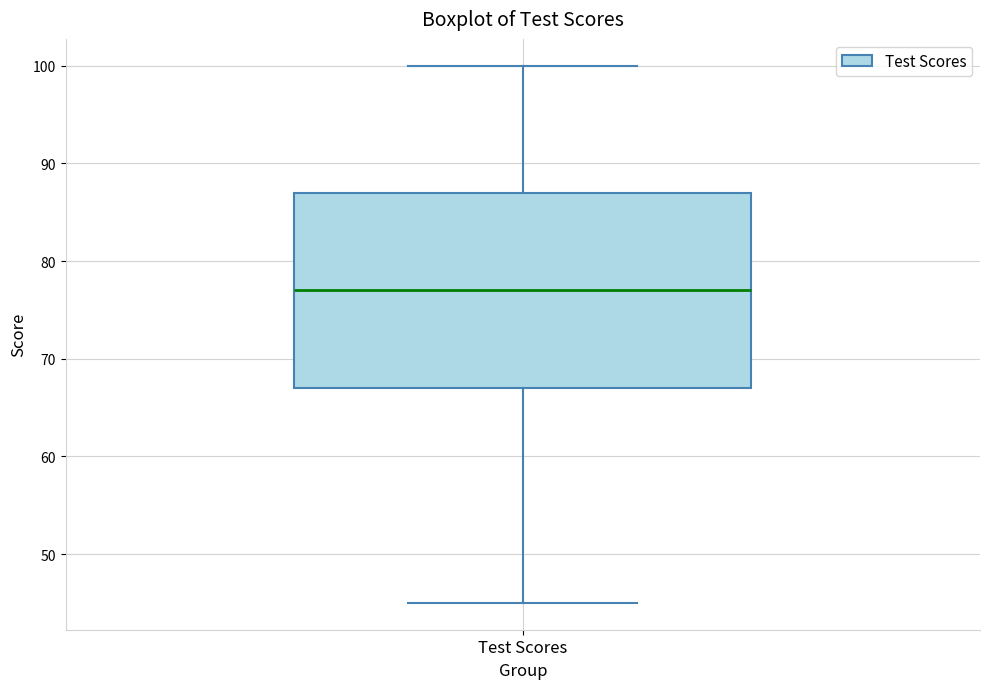

Transcribe this box plot: give where the median line is, the range the box spans, and where the two whiskers end, as read against the y-axis. The values are not printed on the chart, so give them approximately, as read against the axis.

median 77, box 67 to 87, whiskers 45 to 100